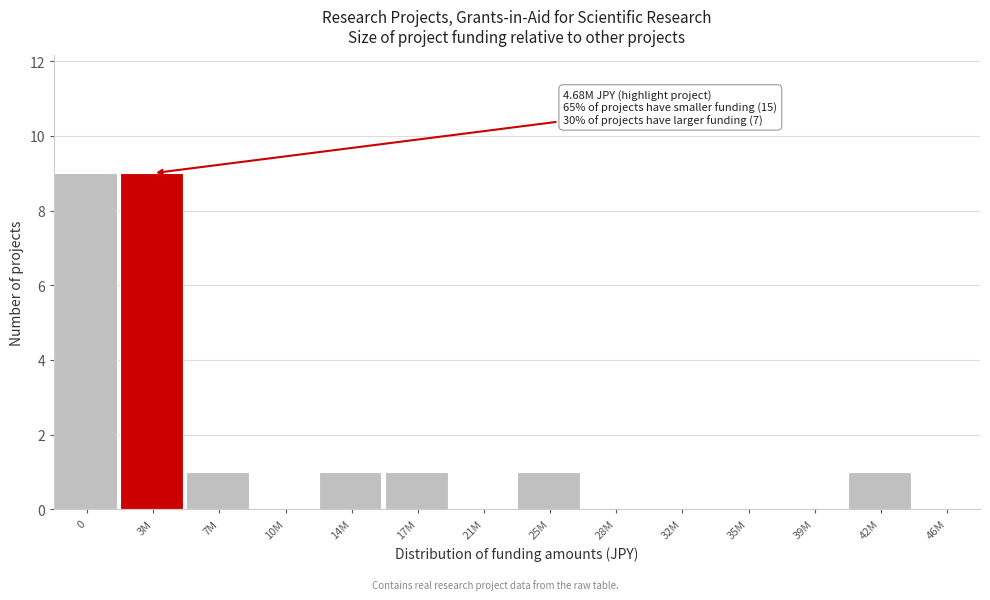

Reading left to right, extract all data points from this chart.

0=9	3M=9	7M=1	10M=0	14M=1	17M=1	21M=0	25M=1	28M=0	32M=0	35M=0	39M=0	42M=1	46M=0